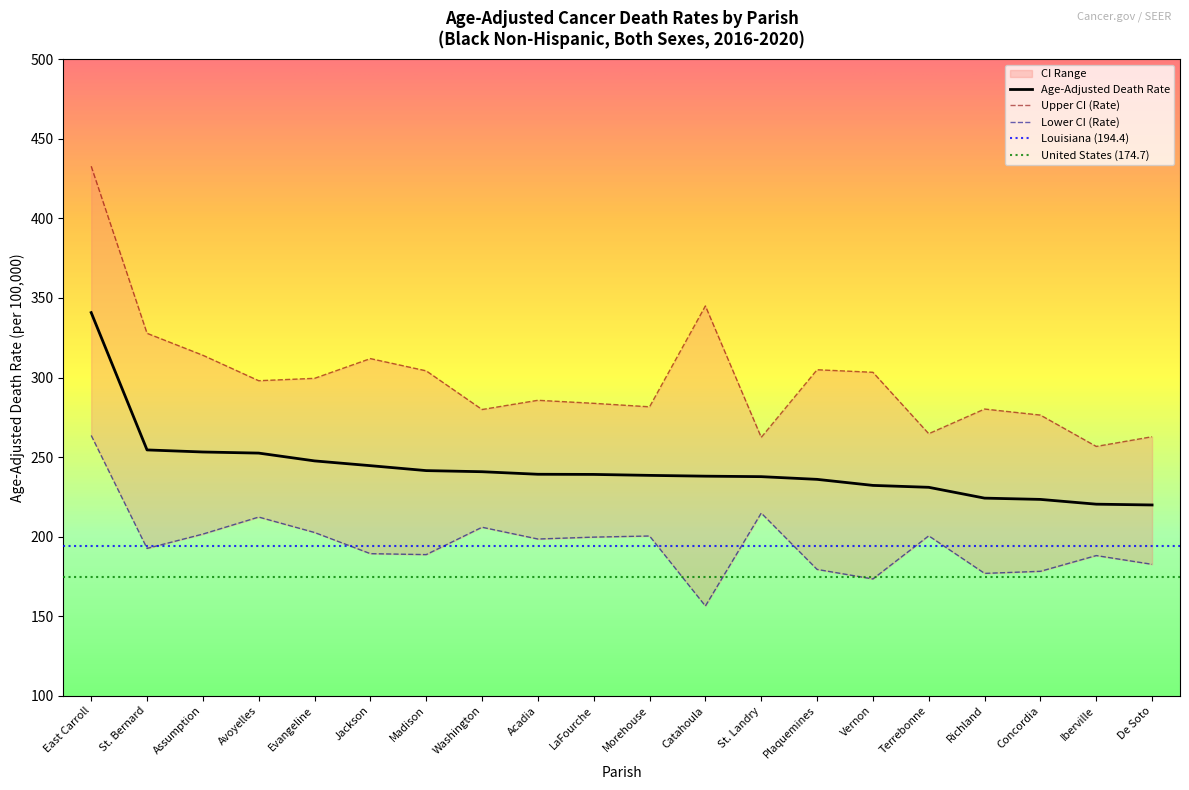

At which category is the sum across all series the highest?

East Carroll